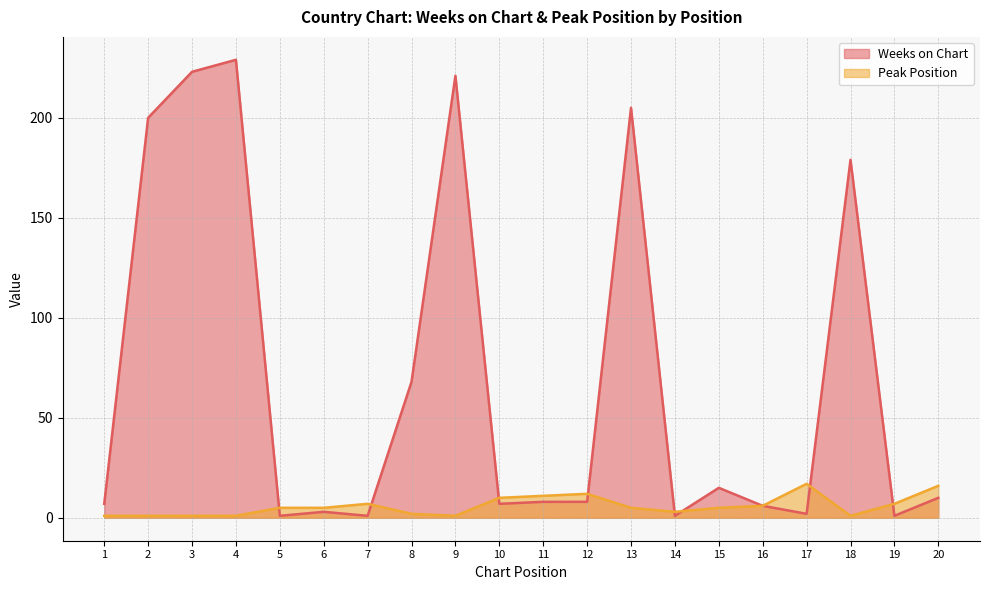

List the labels in order of Weeks on Chart value, smallest first.

5, 7, 14, 19, 17, 6, 16, 1, 10, 11, 12, 20, 15, 8, 18, 2, 13, 9, 3, 4